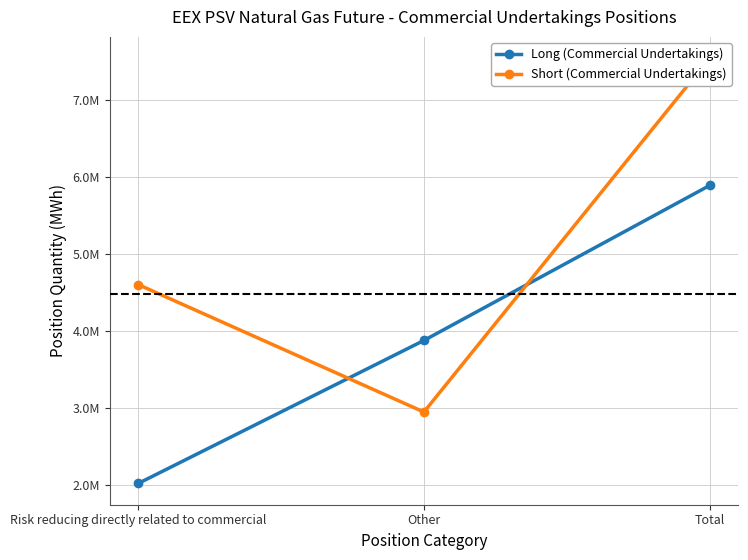

What is the average value of the Long (Commercial Undertakings) series?

3926304